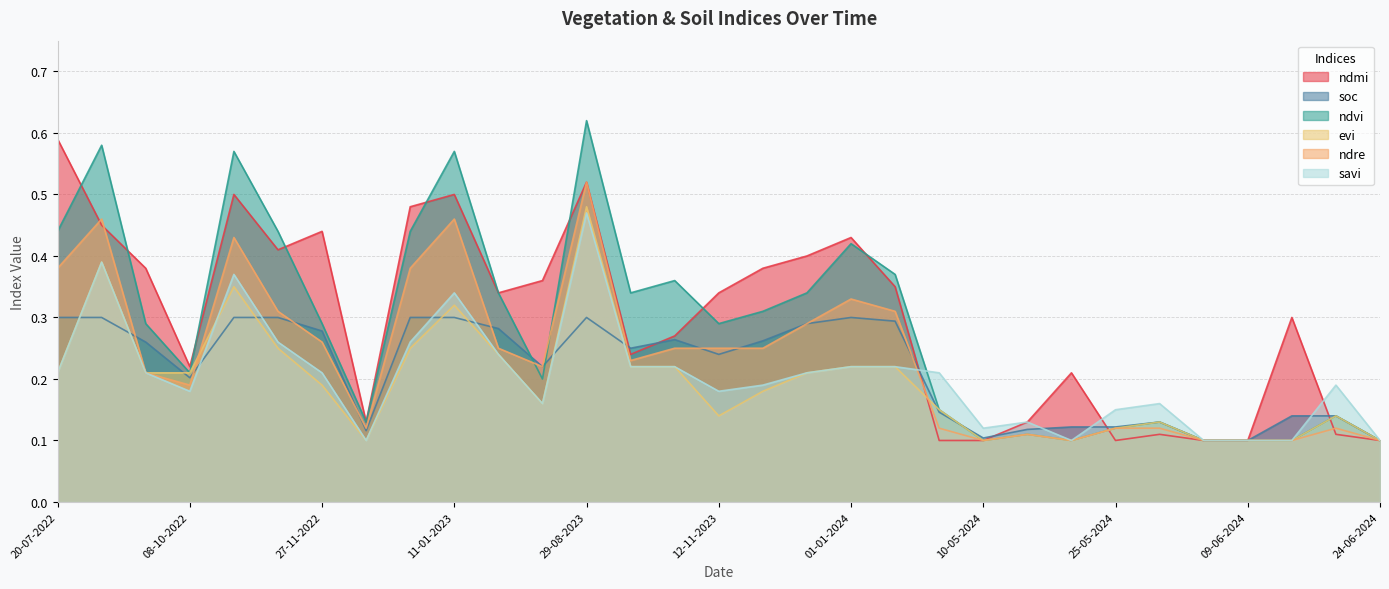

Is it true that ndmi equals 0.4 at 23-09-2022?

True